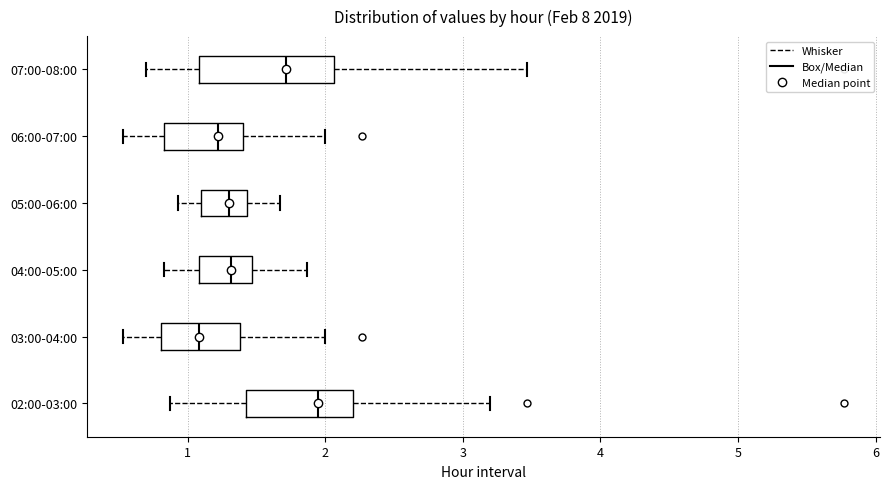

Which box's median line is the furthest to the left?

03:00-04:00